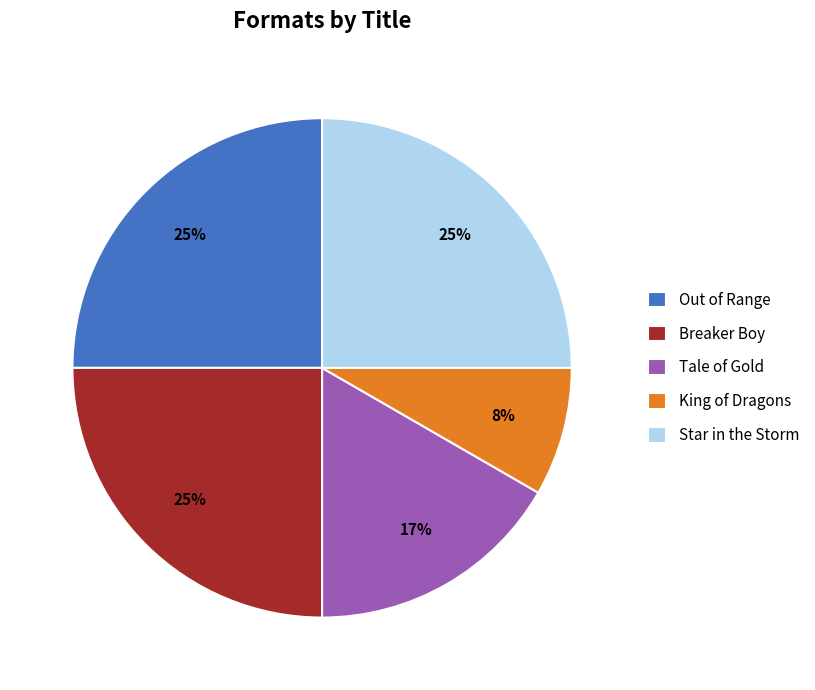

Is it true that Star in the Storm is 33% of the pie?

False